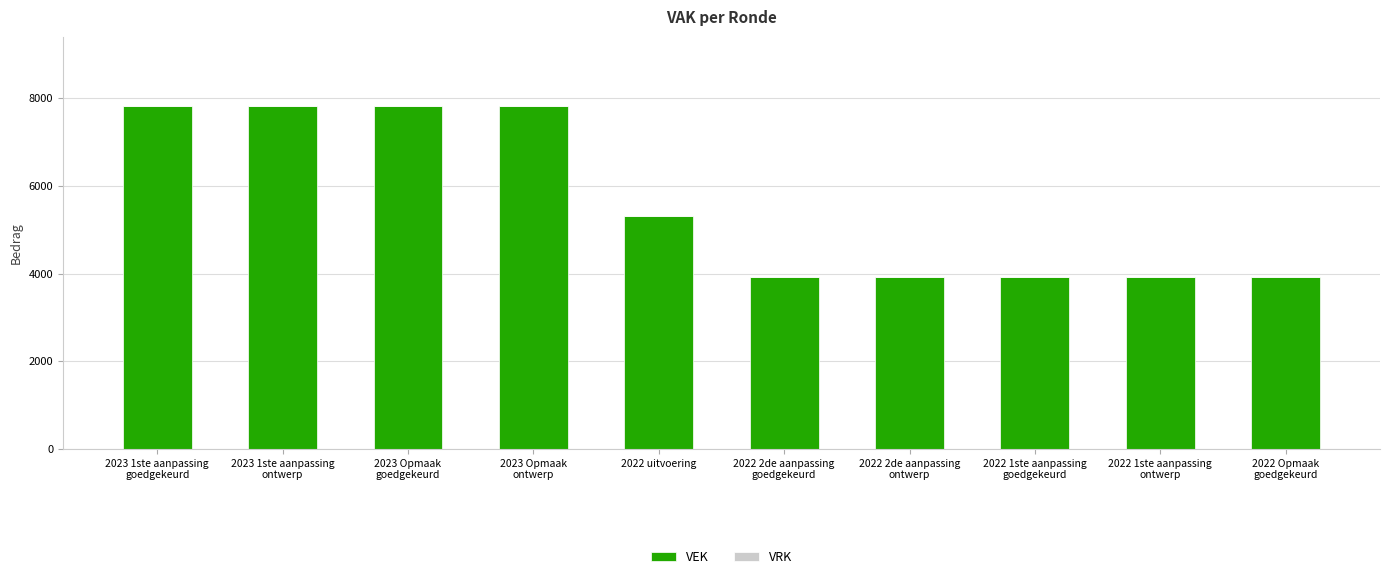

At which label is the value closest to 5879?

2022 uitvoering